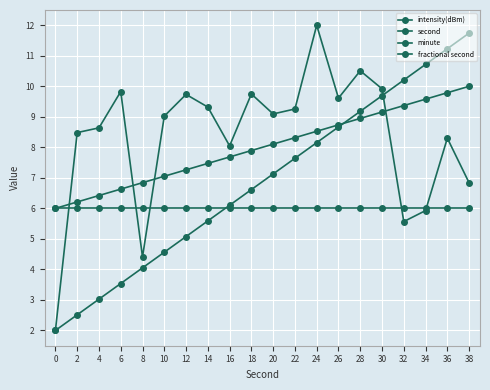

The value of intensity(dBm) at 34 is 8.5. True or false?

False